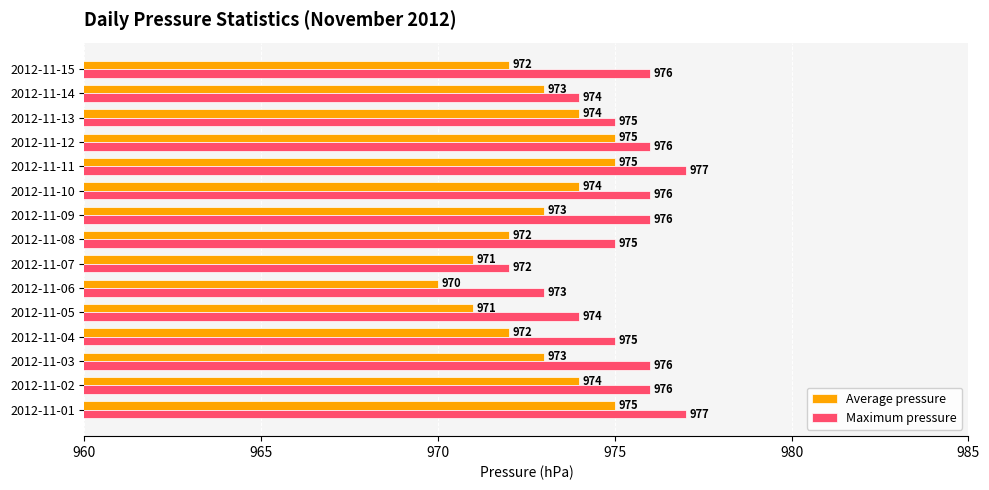

At which category does the chart reach its minimum across all series?

2012-11-06